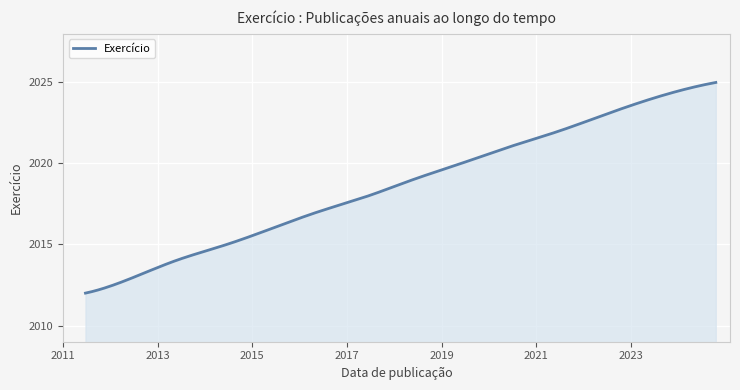

What is the difference between the maximum and minimum values?

13.0